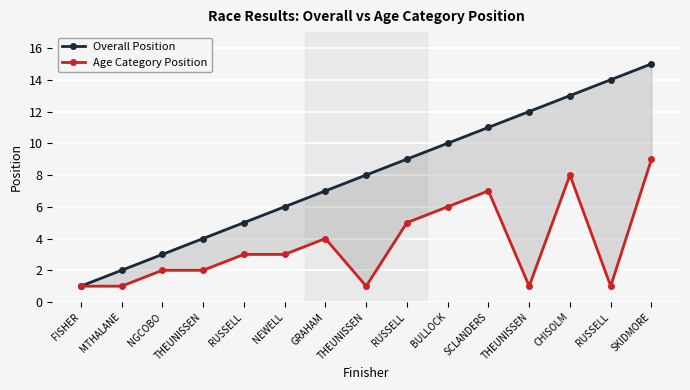

At which label does Age Category Position reach its peak?

SKIDMORE